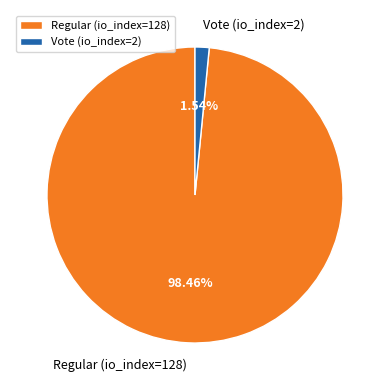

Which category has the smallest portion of the pie?

Vote (io_index=2)